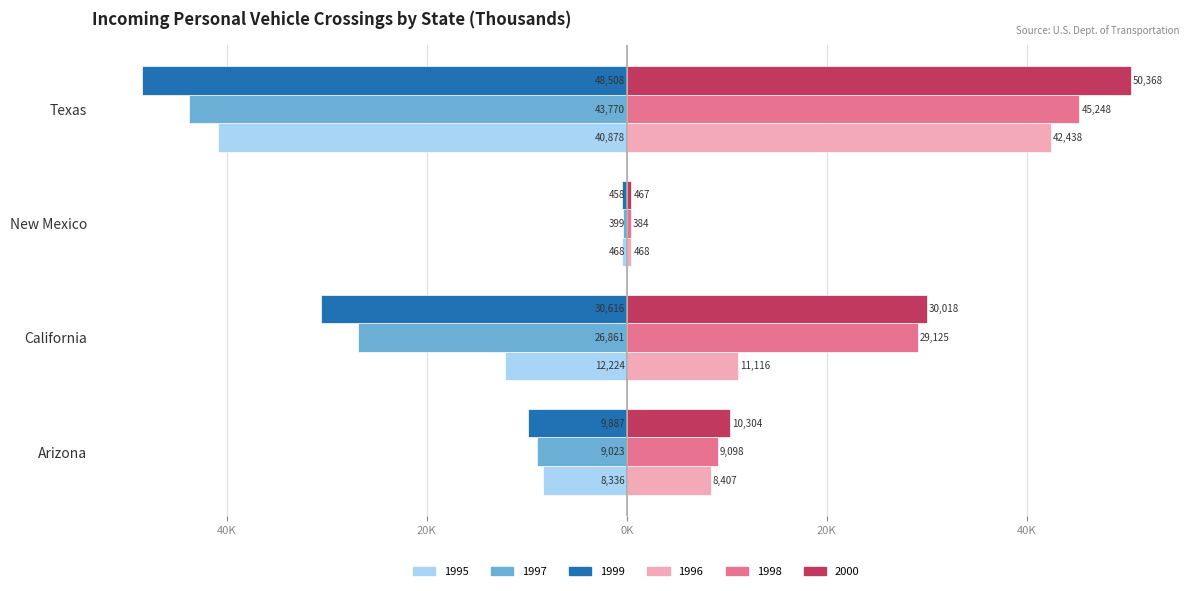

What are all the series names shown in the legend?

1995, 1997, 1999, 1996, 1998, 2000